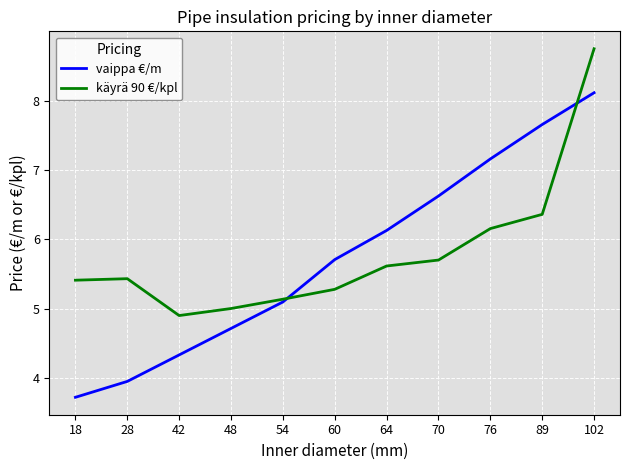

How many series are shown in this chart?

2